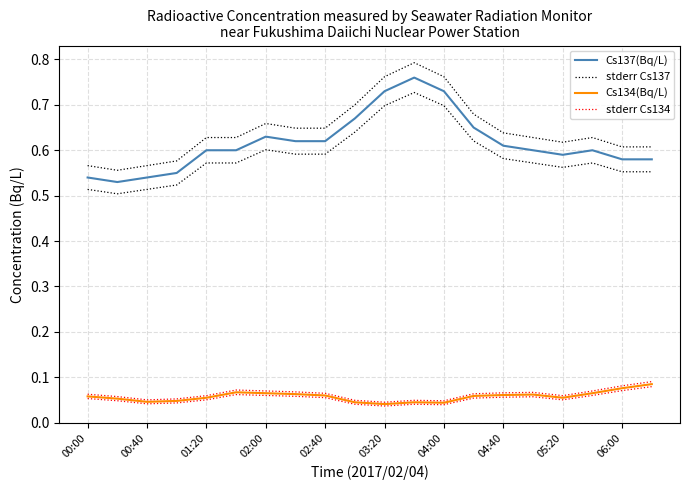

True or false: Cs134(Bq/L) and stderr Cs137 intersect in this chart.

False